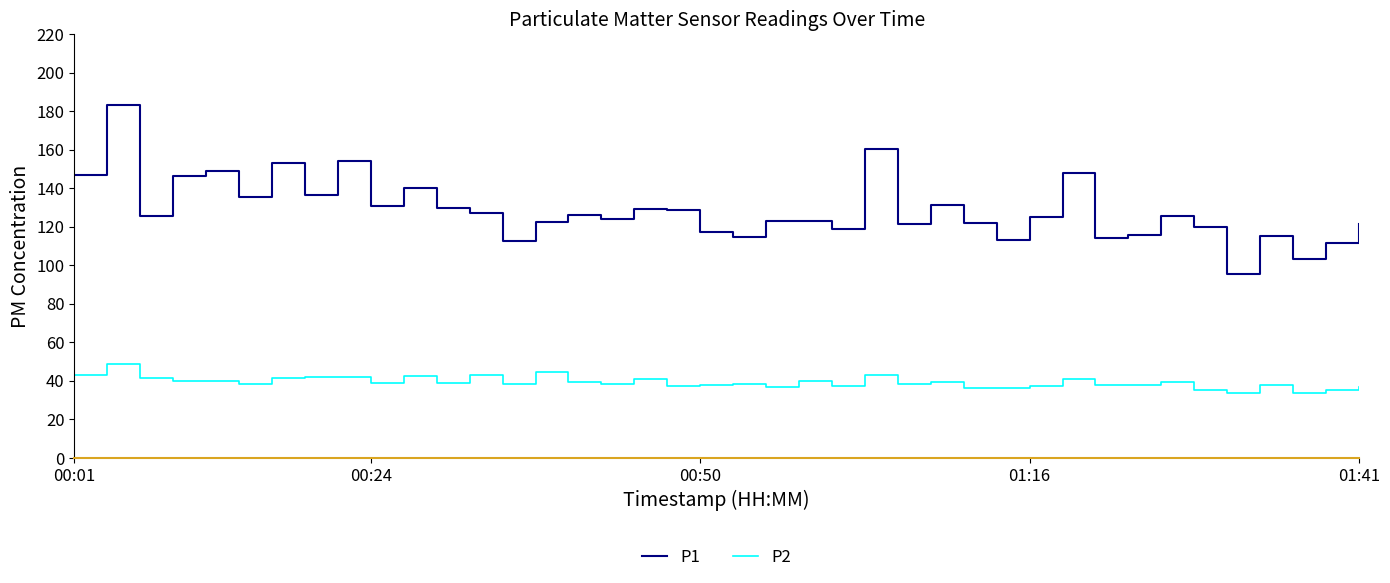

The value of P2 at 01:41 is 37.0. True or false?

True